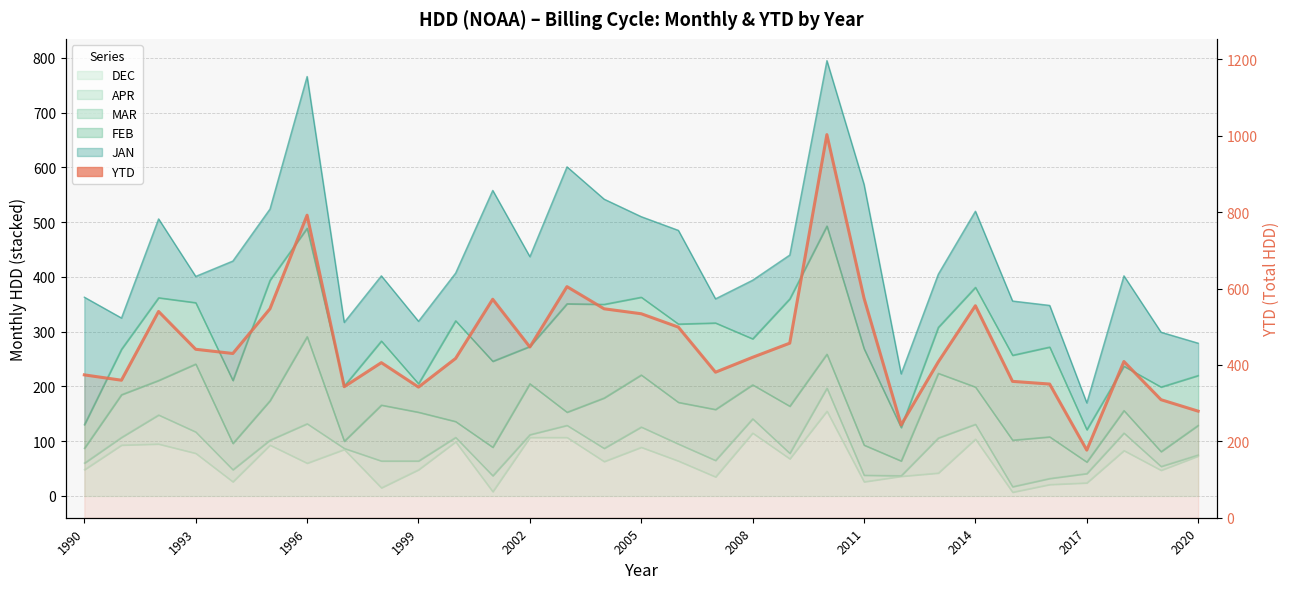

Reading left to right, transcribe all the data shown in this chart.

374.0	360.0	540.0	441.0	430.0	547.0	792.0	343.0	406.0	342.0	417.0	572.0	447.0	605.0	547.0	534.0	499.0	381.0	420.0	457.0	1003.0	575.0	243.0	408.0	555.0	357.0	350.0	177.0	409.0	309.0	279.0